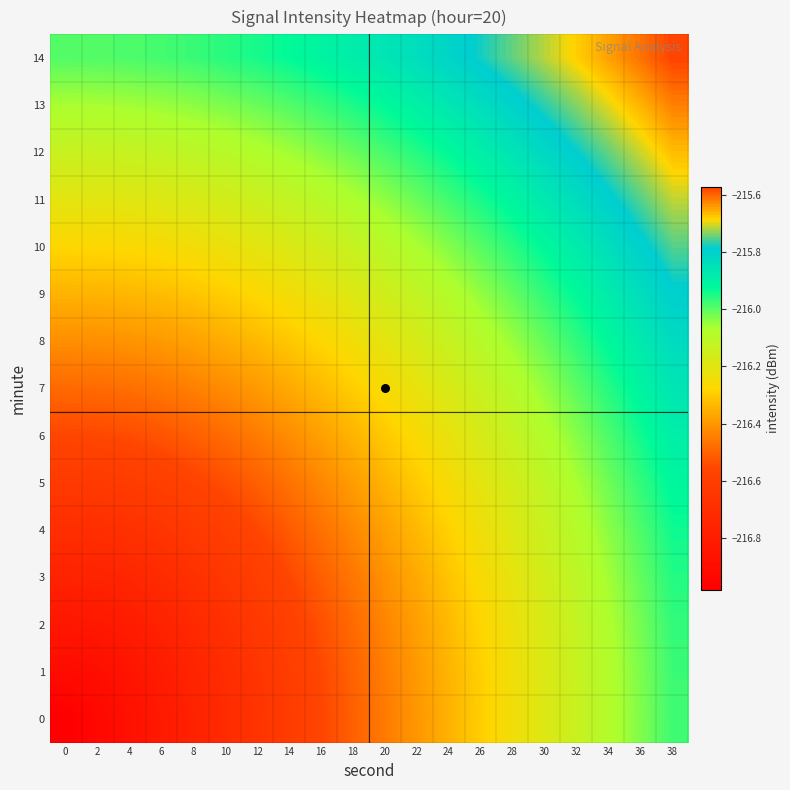

List the series in order of their peak value, highest first.

14, 13, 12, 11, 10, 9, 8, 7, 6, 5, 4, 3, 2, 1, 0